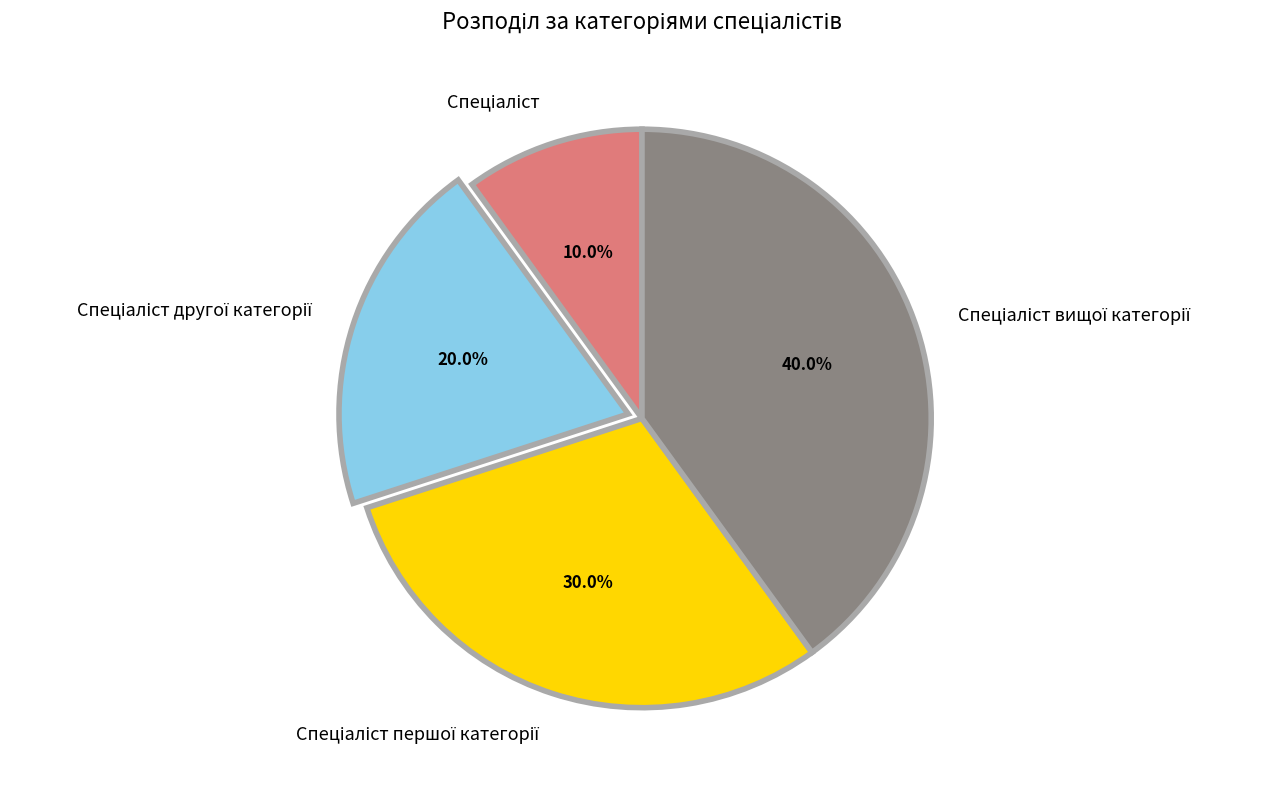

Is there any slice that represents more than half of the pie?

No